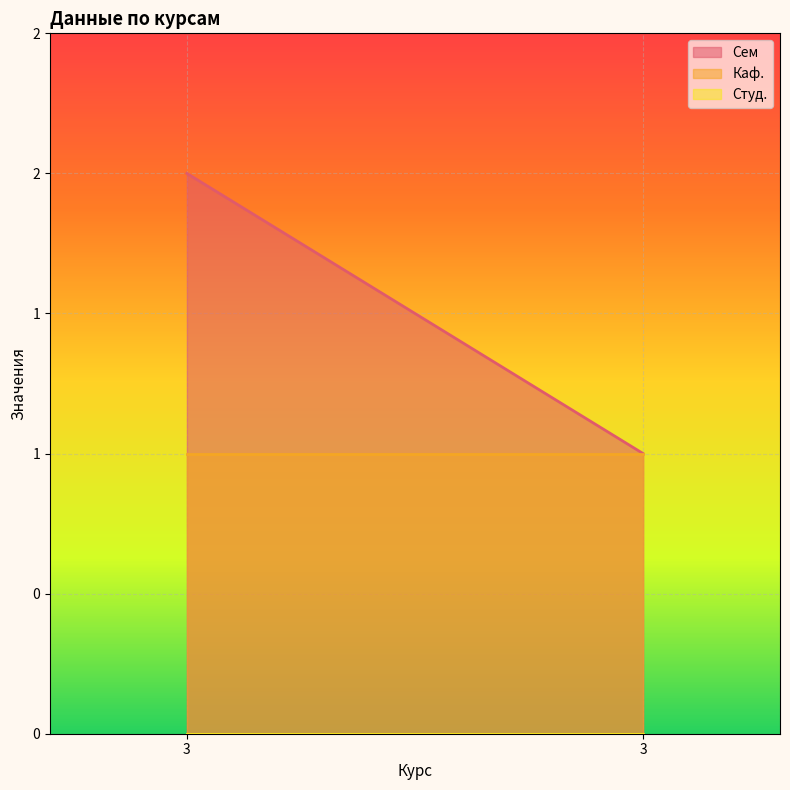

Does the chart display data point markers on the line(s)?

No